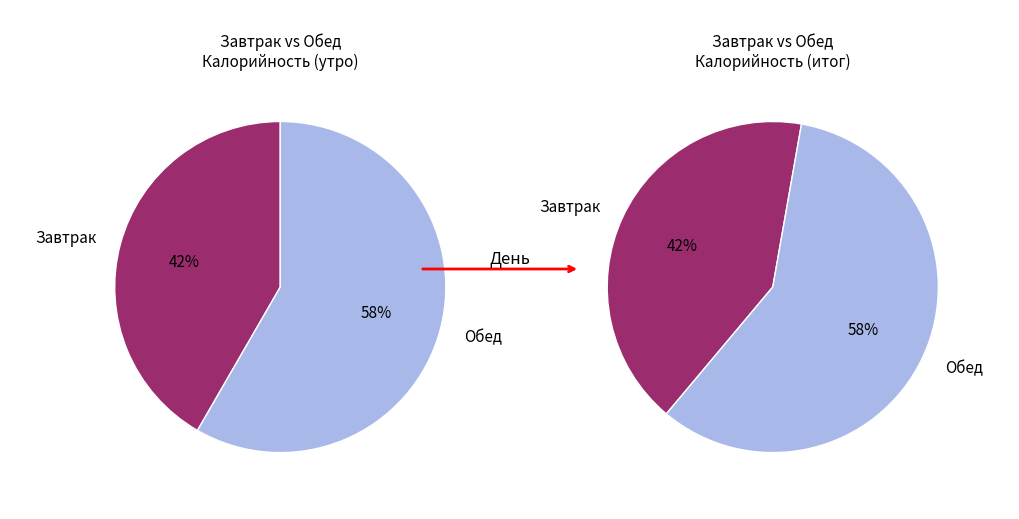

What is the ratio of the value at Обед to the value at Завтрак?

1.4